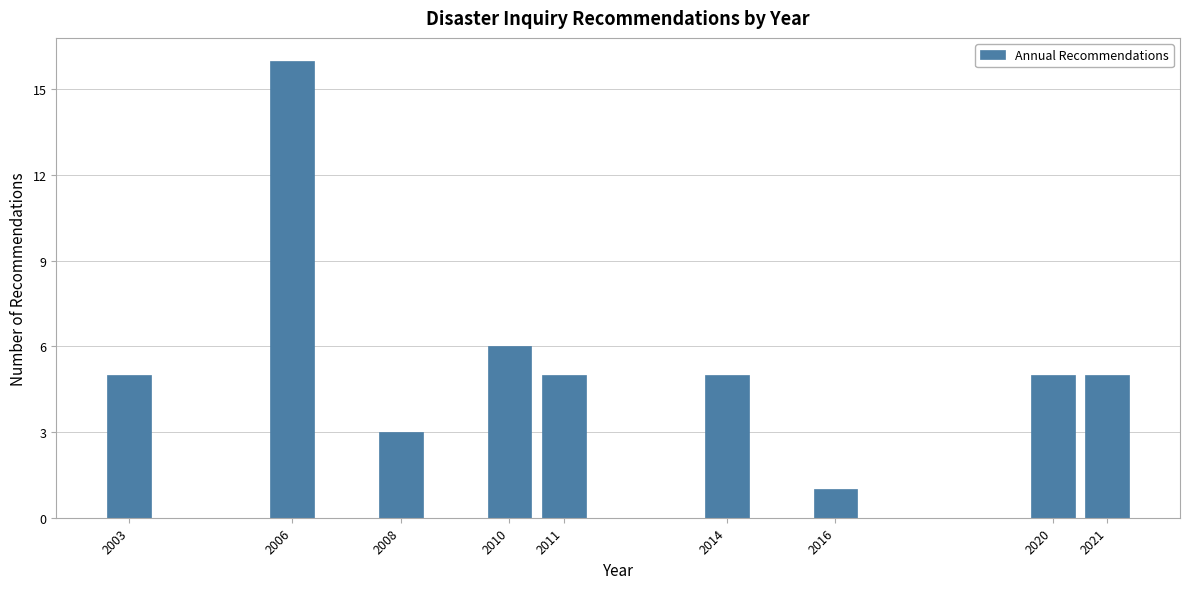

Reading left to right, list all the values displayed in this chart.

5	16	3	6	5	5	1	5	5